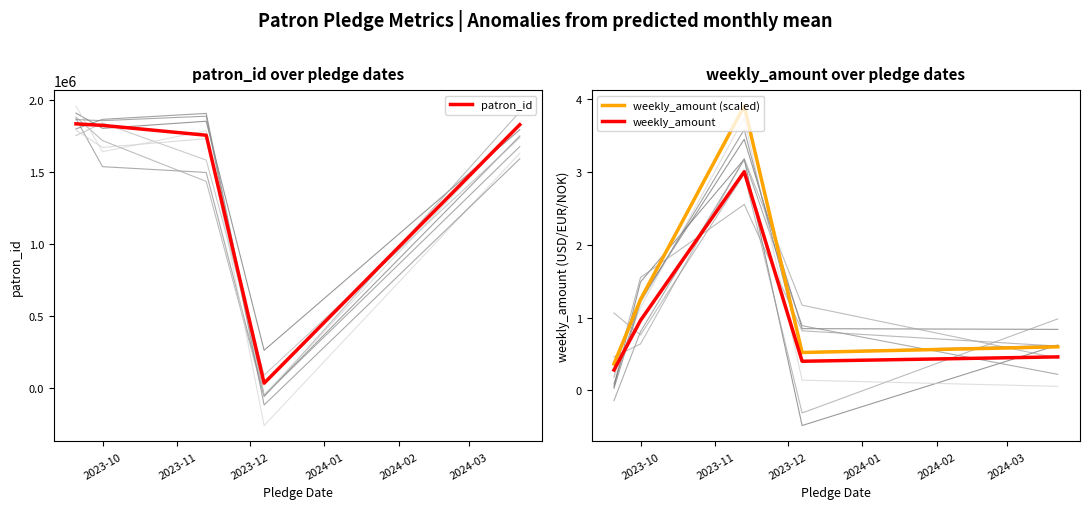

Which series has the widest spread of values?

patron_id